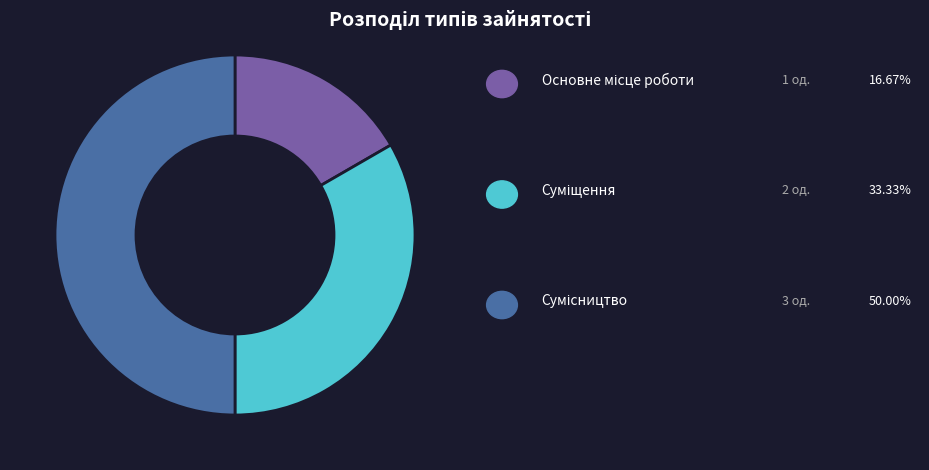

Count the number of slices in the pie.

3